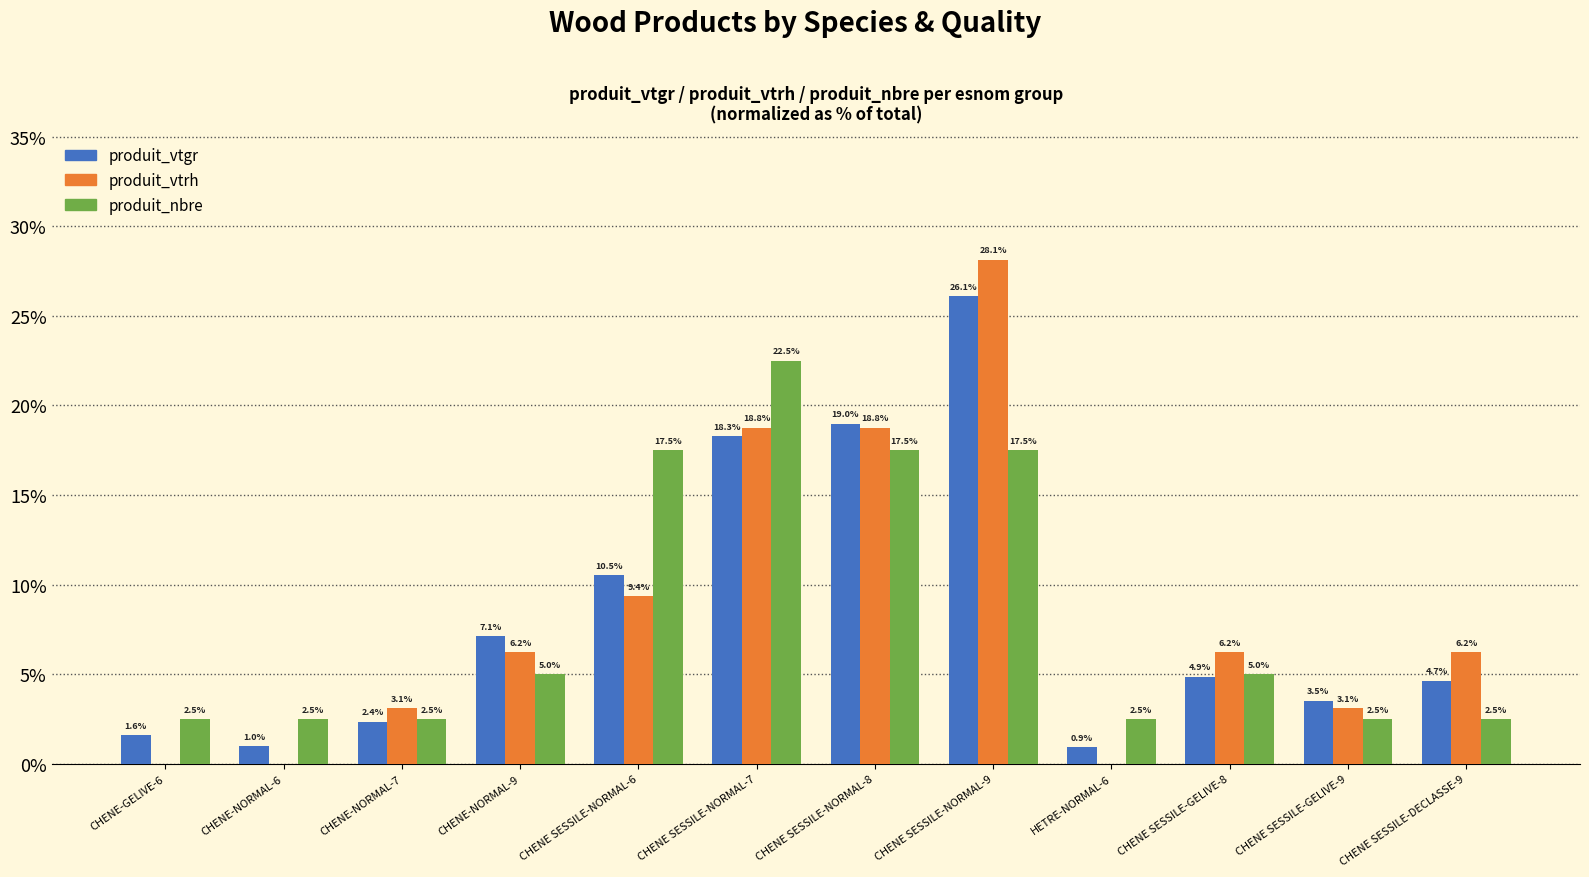

Count the number of categories in the chart.

12